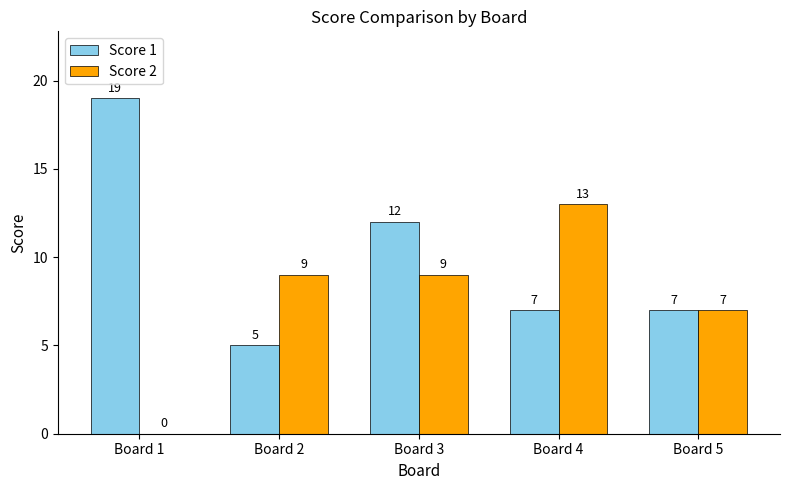

Reading right to left, what are all the values shown in this chart?

Score 1: Board 5=7	Board 4=7	Board 3=12	Board 2=5	Board 1=19
Score 2: Board 5=7	Board 4=13	Board 3=9	Board 2=9	Board 1=0